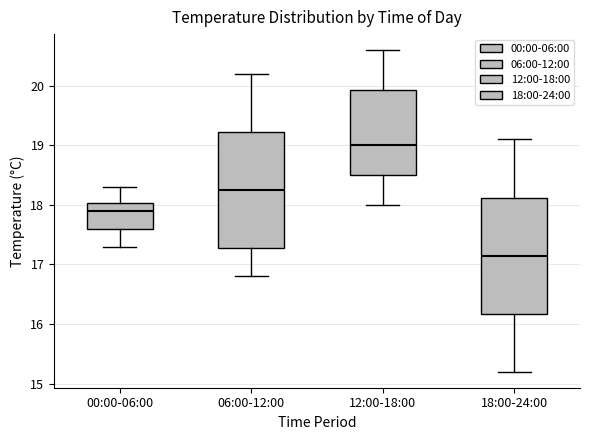

Which box's median line is the lowest?

18:00-24:00